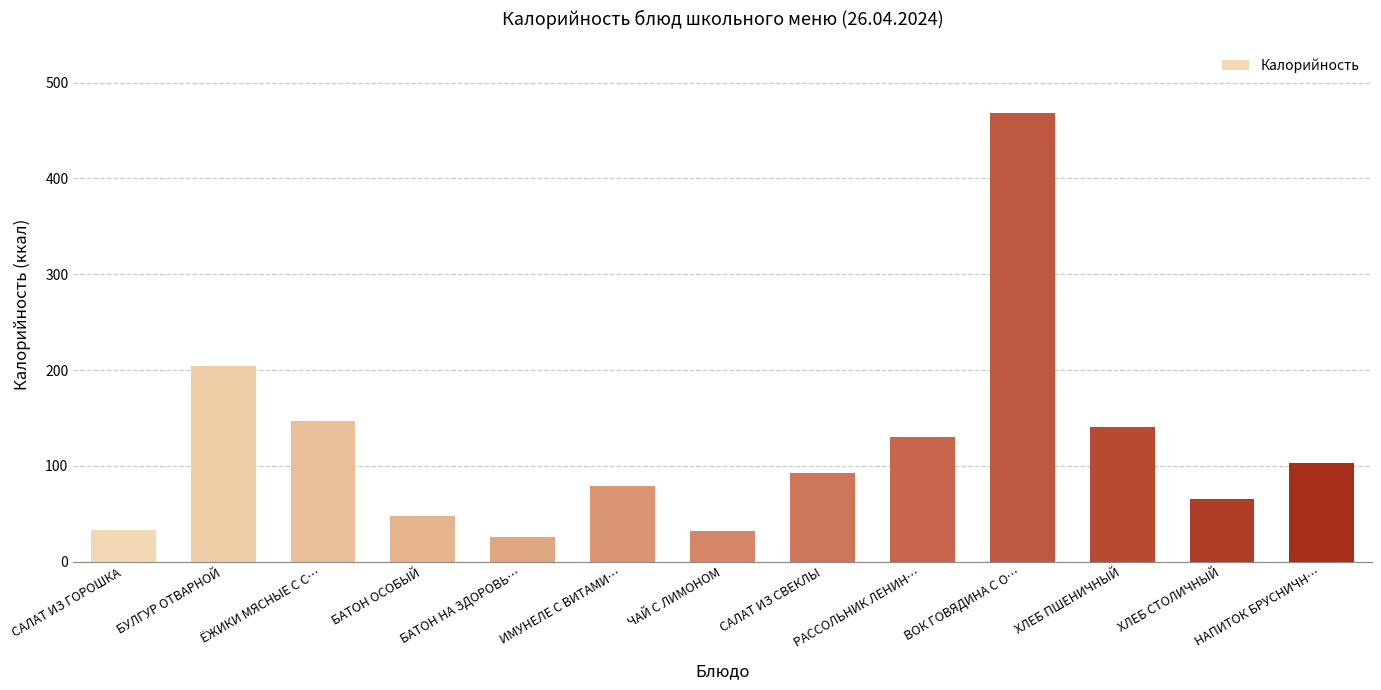

What is the average value?

121